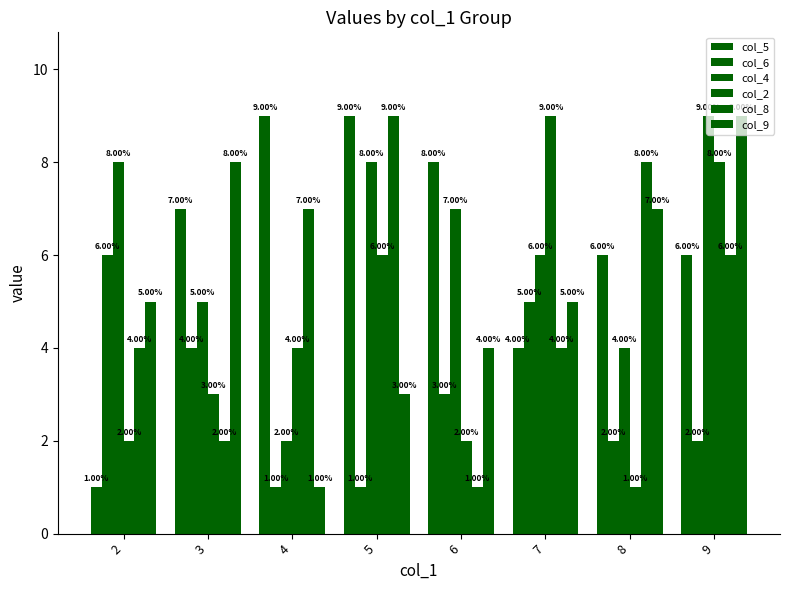

Does the chart contain stacked bars?

No